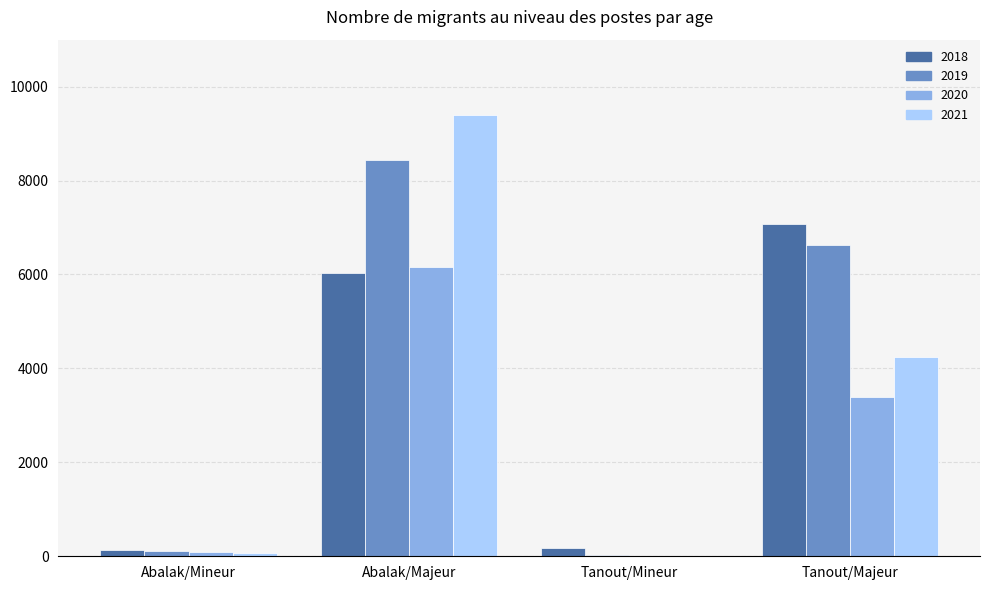

Is it true that 2020 equals 5271 at Tanout/Majeur?

False